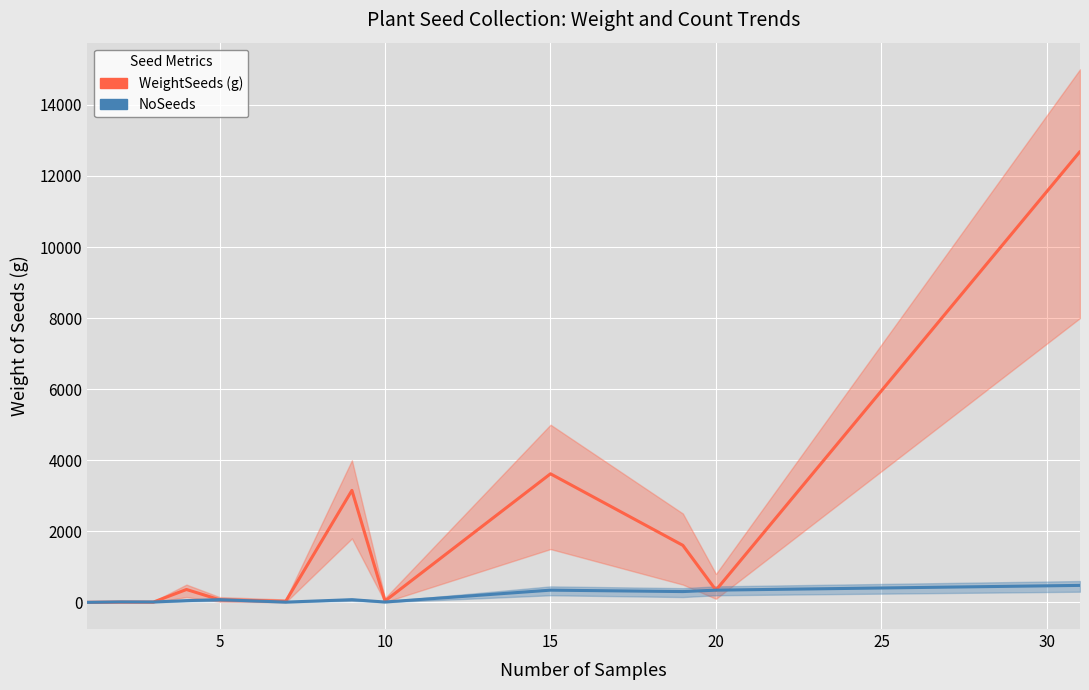

What are all the series names shown in the legend?

WeightSeeds (g), NoSeeds